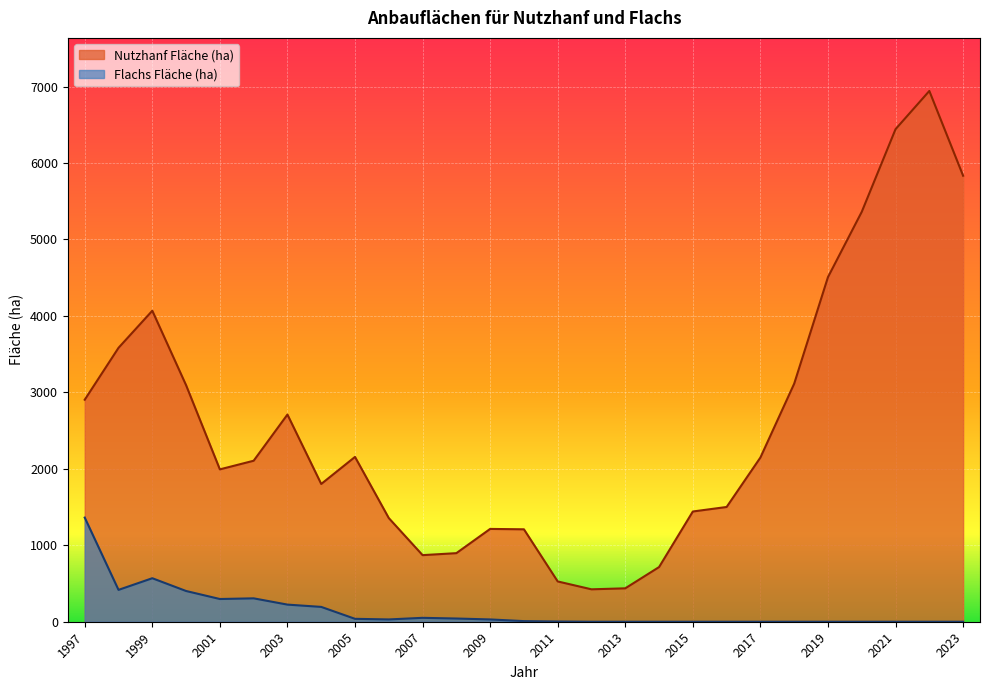

Which series has the largest range (max minus min)?

Nutzhanf Fläche (ha)